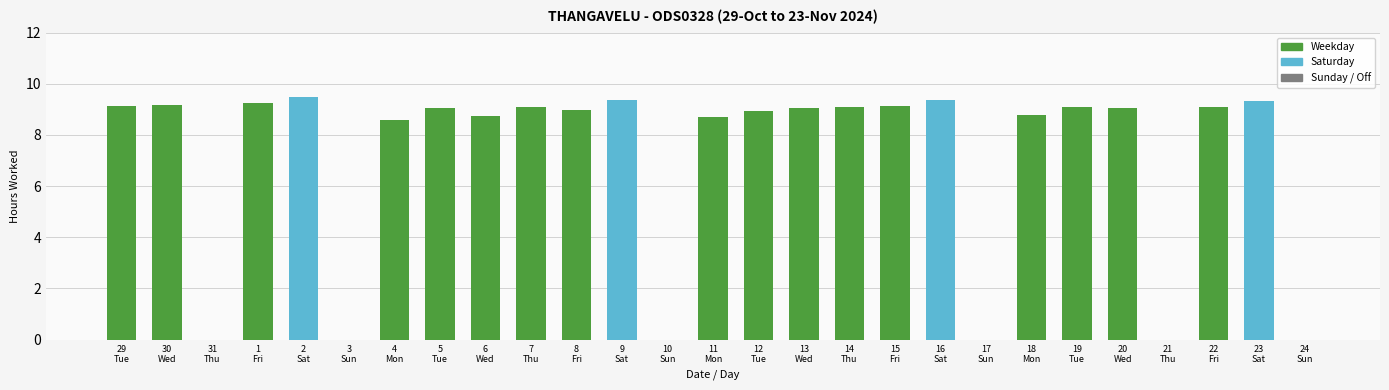

What is the maximum value shown in the chart?

9.5